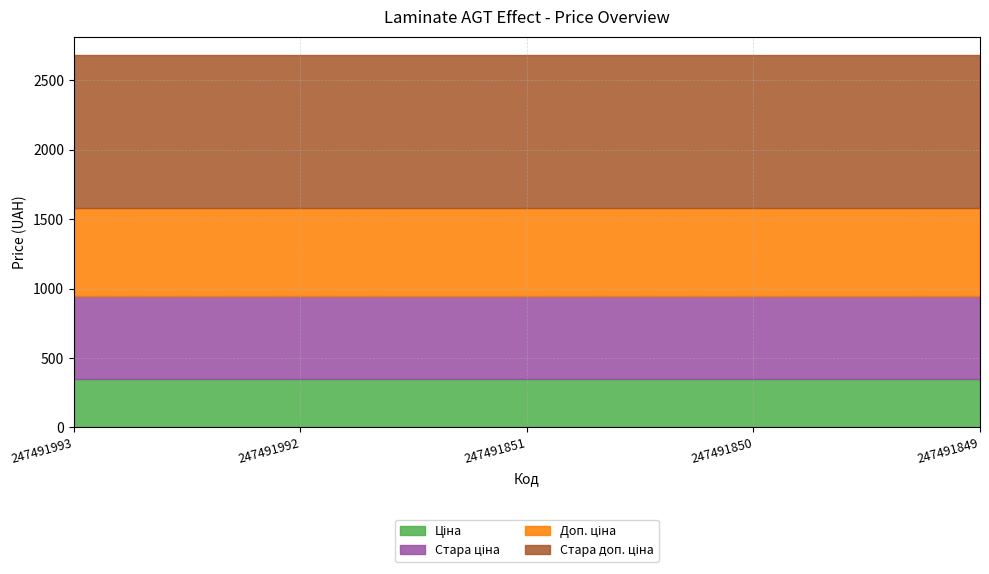

At which category is the sum across all series the highest?

247491993